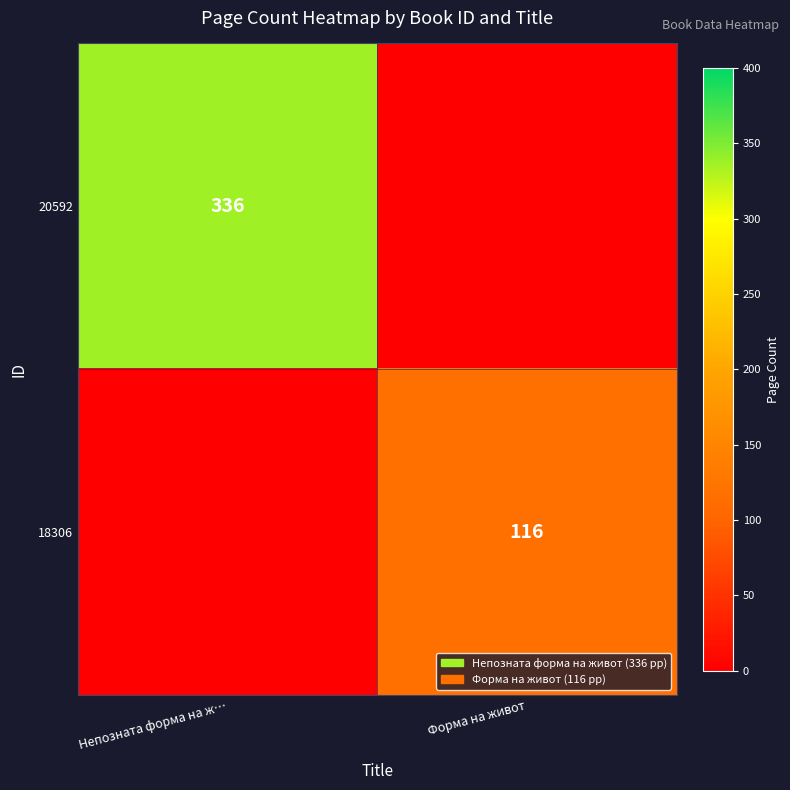

True or false: 20592 has a value of 139 at Непозната форма на ж….

False